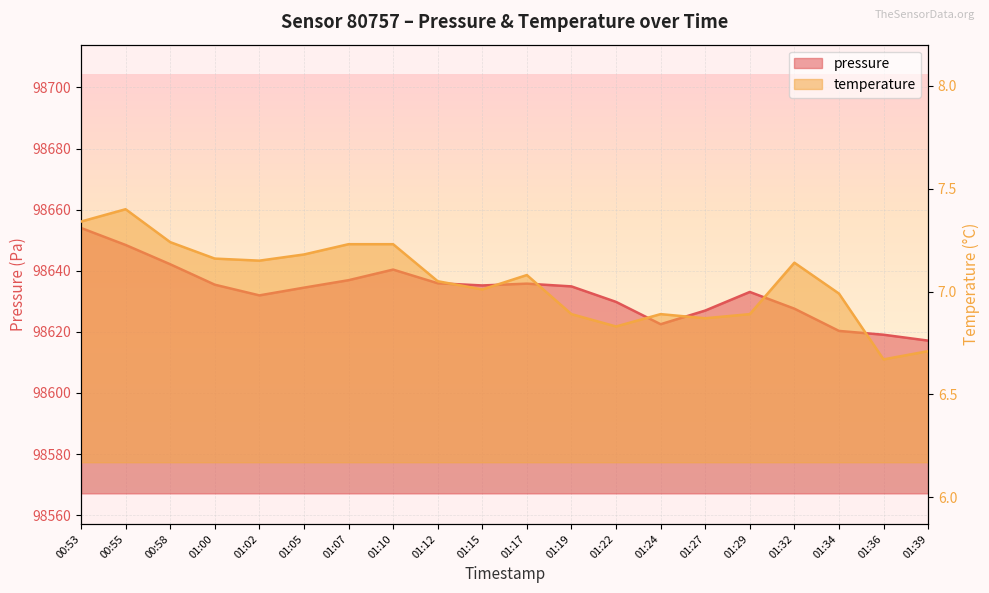

At which category is the sum across all series the highest?

00:53